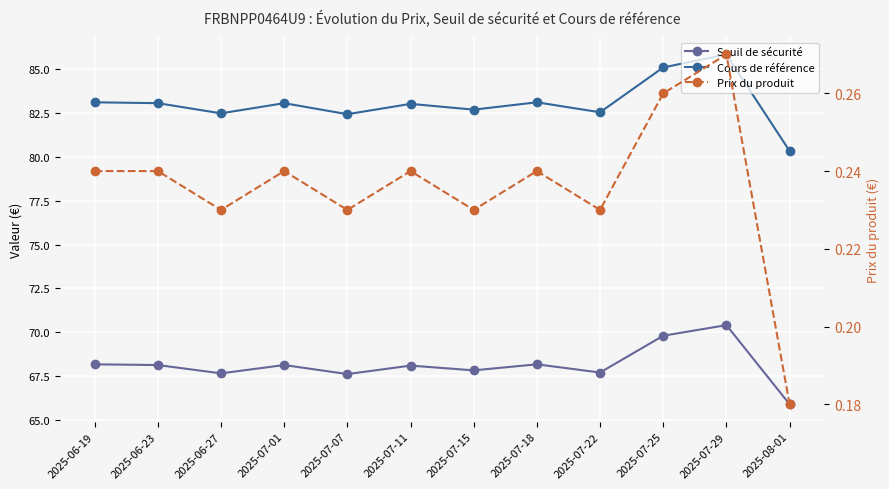

How many lines are shown in the chart?

3